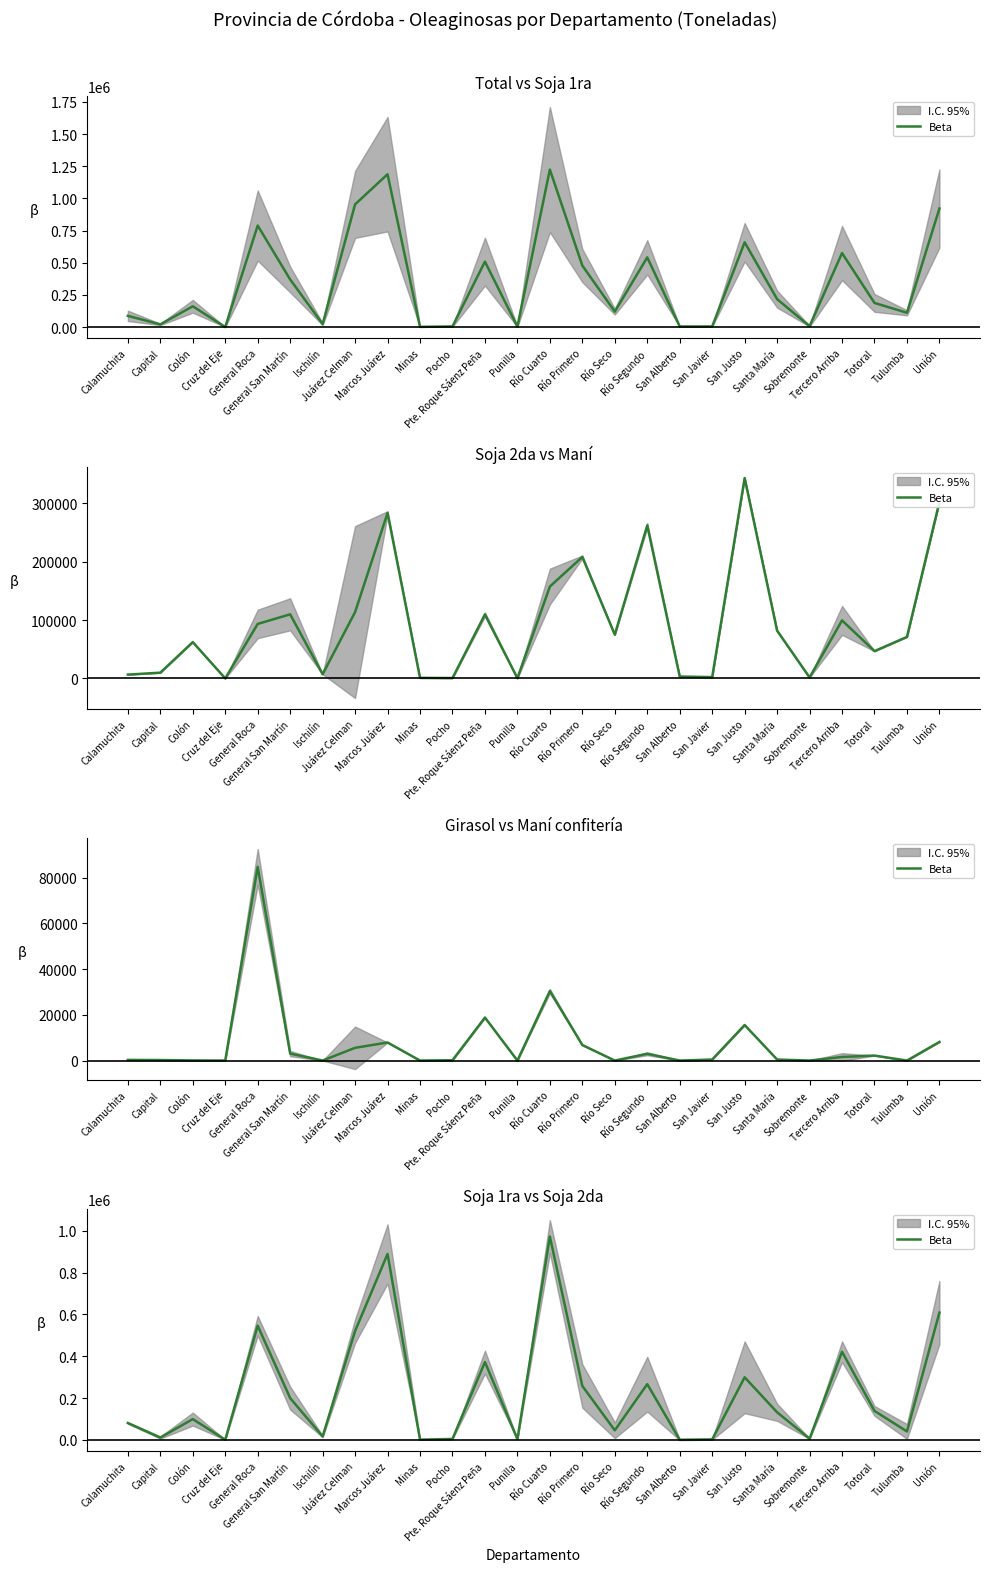

How many data points are above 131823?

13